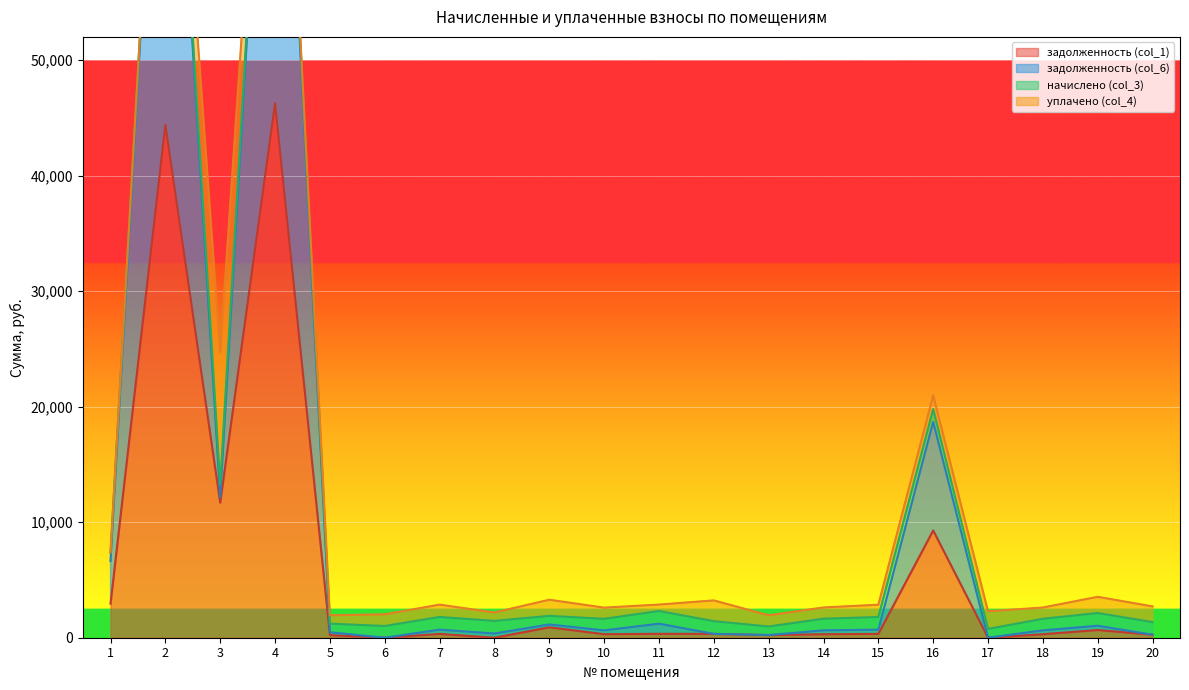

What is the value of the задолженность (col_1) point at the 12th from the left?

332.0